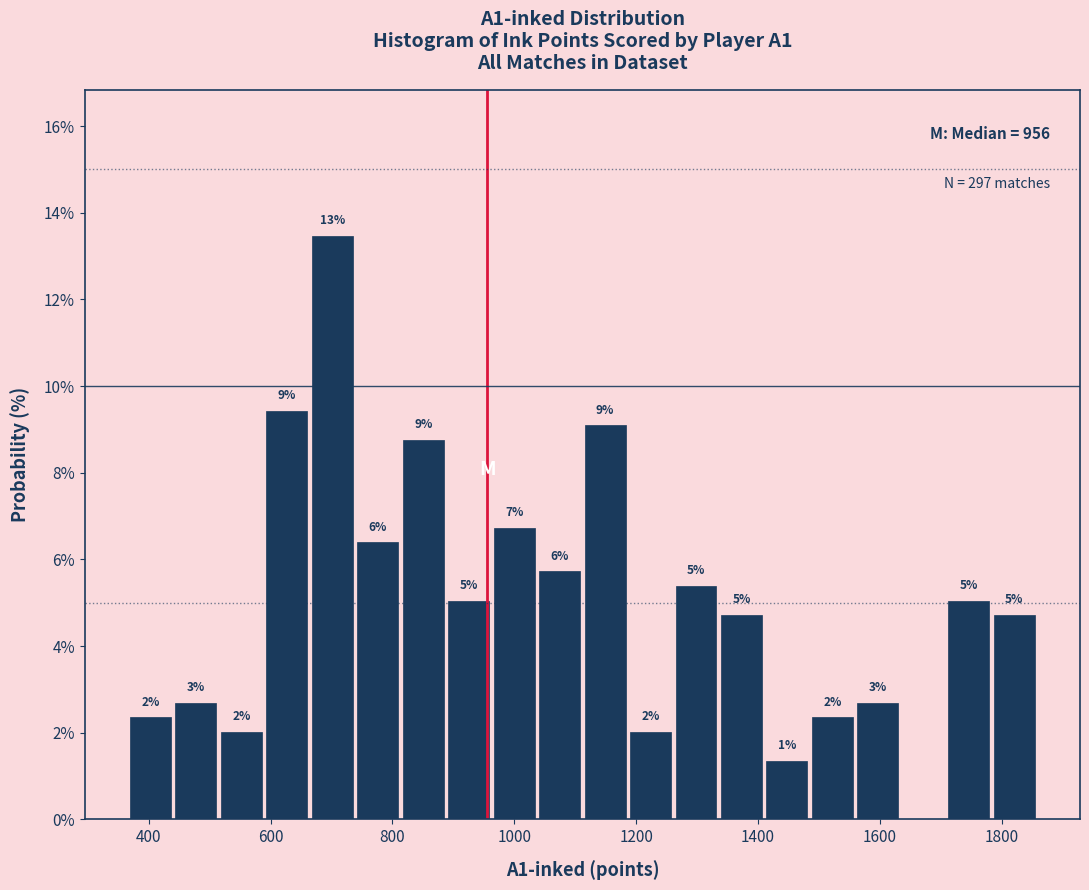

Read against the x-axis, roughly where is the centre of the tallest bar?

700